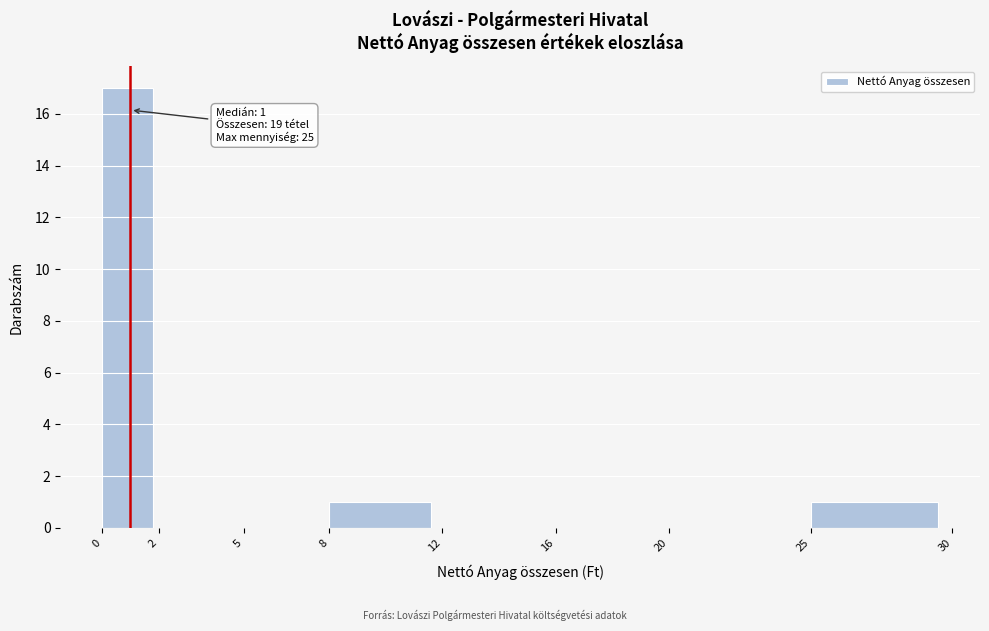

Which range on the x-axis has the tallest bar?

0 to 2